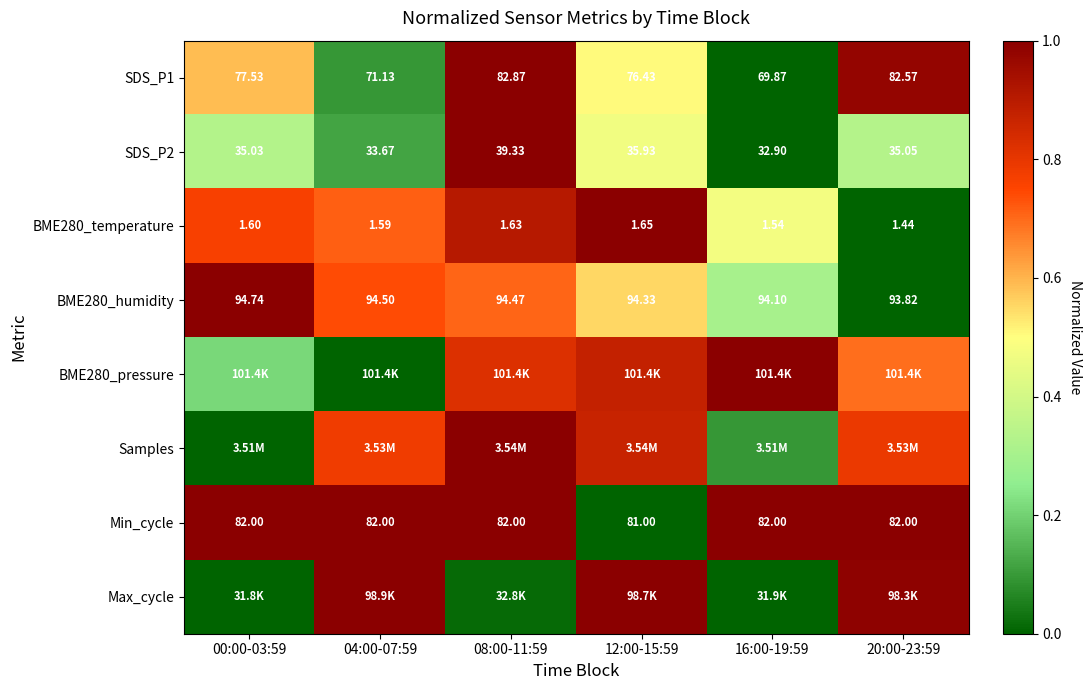

How many series are shown in this chart?

8